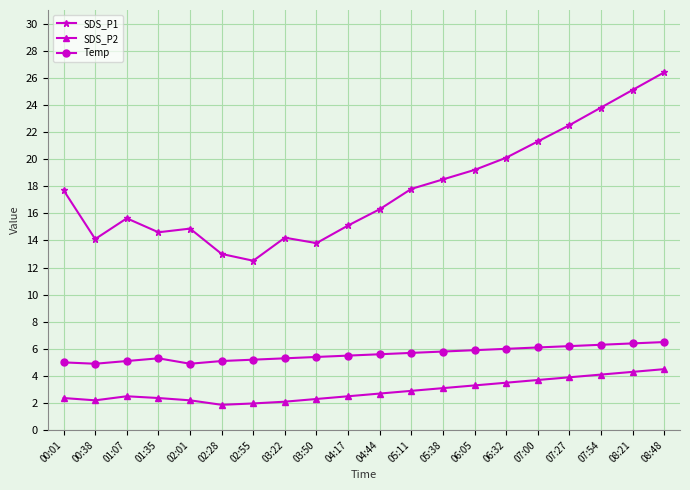

True or false: SDS_P2 and Temp cross at least once.

False